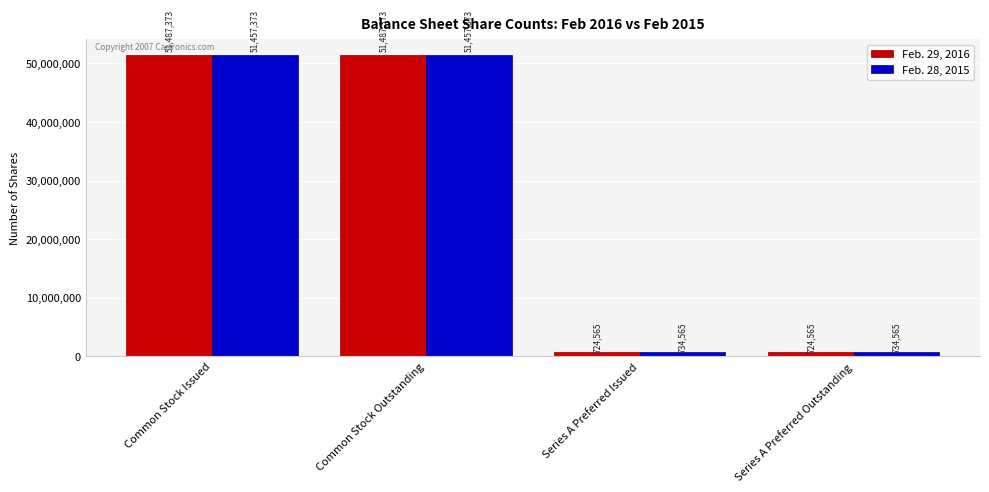

Which series has the largest total across all categories?

Feb. 29, 2016